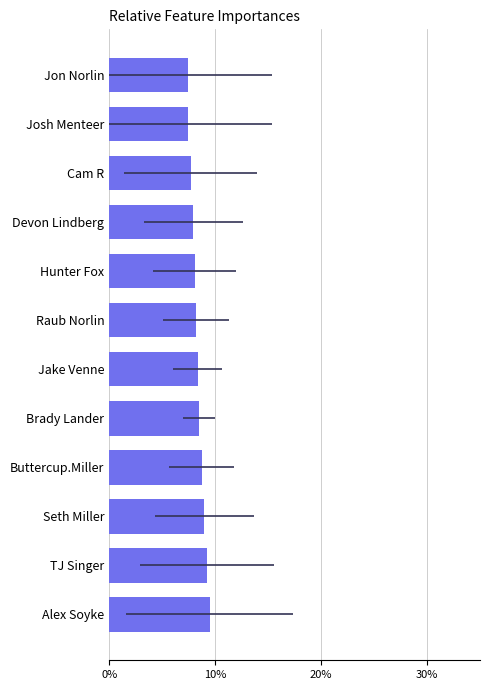

What is the average value?

8.3